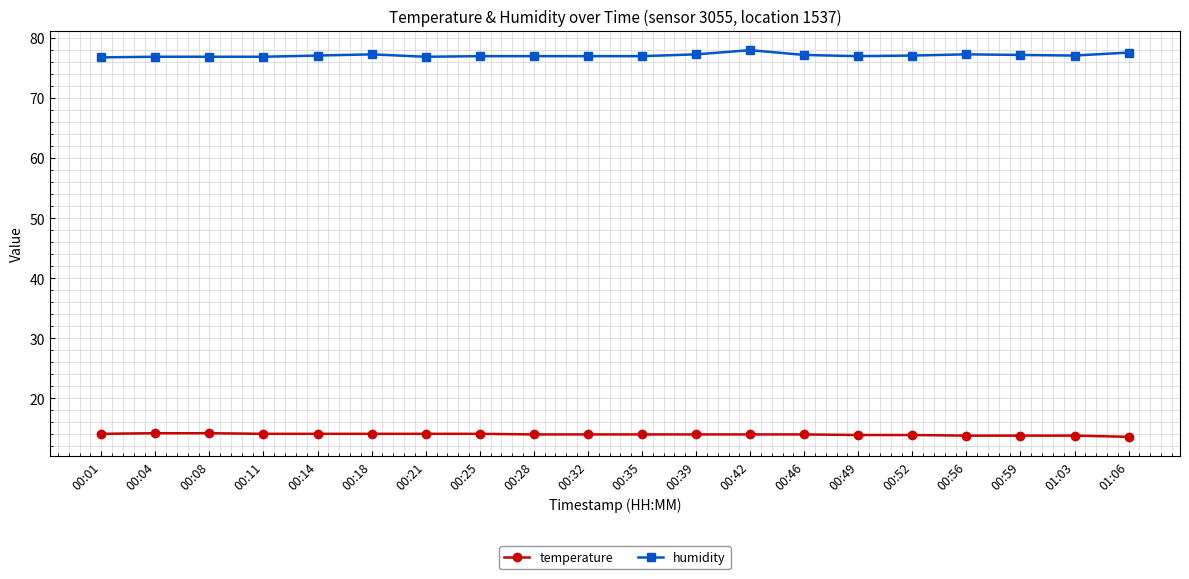

Is it true that humidity equals 36.7 at 00:11?

False